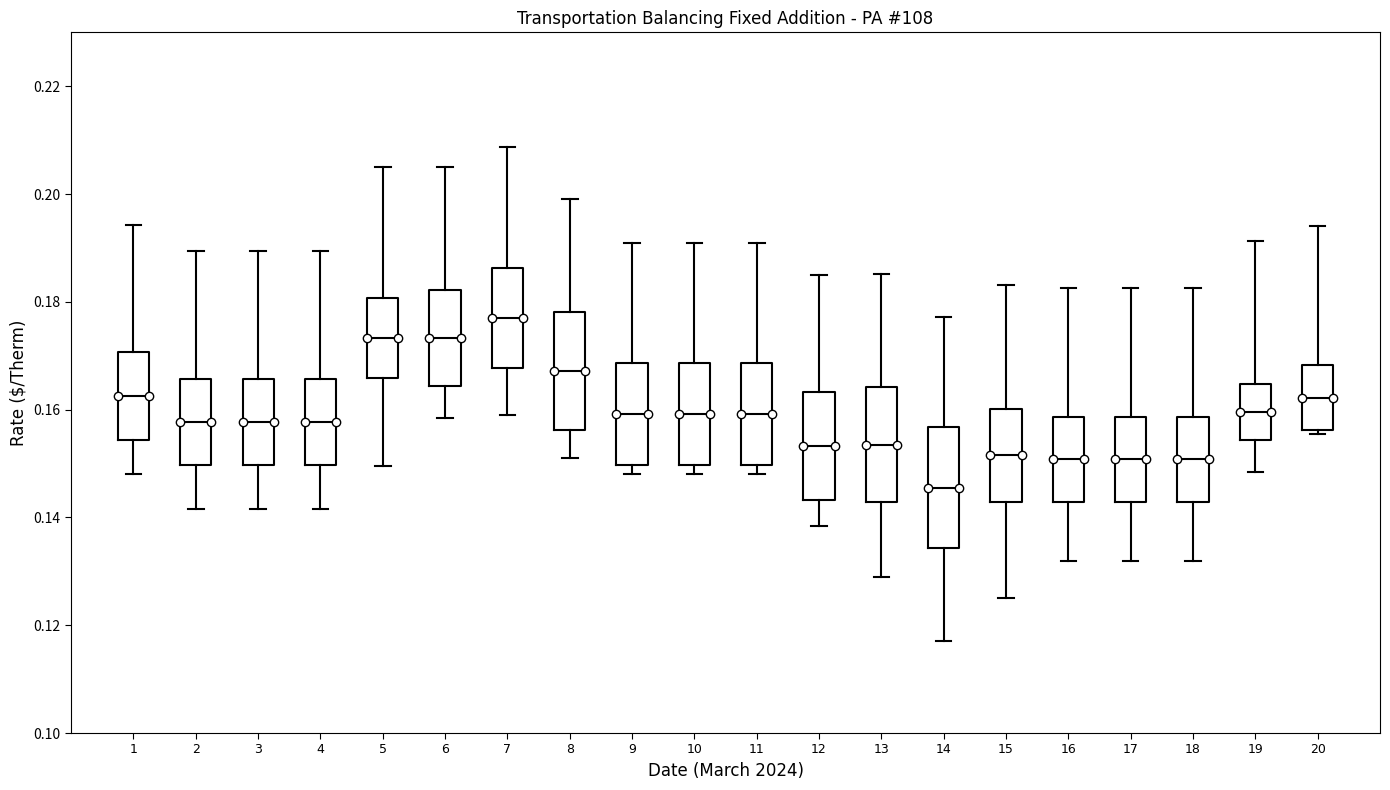

Reading left to right, transcribe this box plot: for each box, give where its median line is, the range the box spans, and where its two whiskers end, as read against the y-axis. The values are not printed on the chart, so give them approximately, as read against the axis.

1: median 0.162, box 0.154 to 0.170, whiskers 0.148 to 0.194
2: median 0.158, box 0.150 to 0.166, whiskers 0.142 to 0.190
3: median 0.158, box 0.150 to 0.166, whiskers 0.142 to 0.190
4: median 0.158, box 0.150 to 0.166, whiskers 0.142 to 0.190
5: median 0.174, box 0.166 to 0.180, whiskers 0.150 to 0.206
6: median 0.174, box 0.164 to 0.182, whiskers 0.158 to 0.206
7: median 0.178, box 0.168 to 0.186, whiskers 0.160 to 0.208
8: median 0.168, box 0.156 to 0.178, whiskers 0.152 to 0.200
9: median 0.160, box 0.150 to 0.168, whiskers 0.148 to 0.192
10: median 0.160, box 0.150 to 0.168, whiskers 0.148 to 0.192
11: median 0.160, box 0.150 to 0.168, whiskers 0.148 to 0.192
12: median 0.154, box 0.144 to 0.164, whiskers 0.138 to 0.186
13: median 0.154, box 0.142 to 0.164, whiskers 0.130 to 0.186
14: median 0.146, box 0.134 to 0.156, whiskers 0.118 to 0.178
15: median 0.152, box 0.142 to 0.160, whiskers 0.126 to 0.184
16: median 0.150, box 0.142 to 0.158, whiskers 0.132 to 0.182
17: median 0.150, box 0.142 to 0.158, whiskers 0.132 to 0.182
18: median 0.150, box 0.142 to 0.158, whiskers 0.132 to 0.182
19: median 0.160, box 0.154 to 0.164, whiskers 0.148 to 0.192
20: median 0.162, box 0.156 to 0.168, whiskers 0.156 (just below the box's lower edge) to 0.194